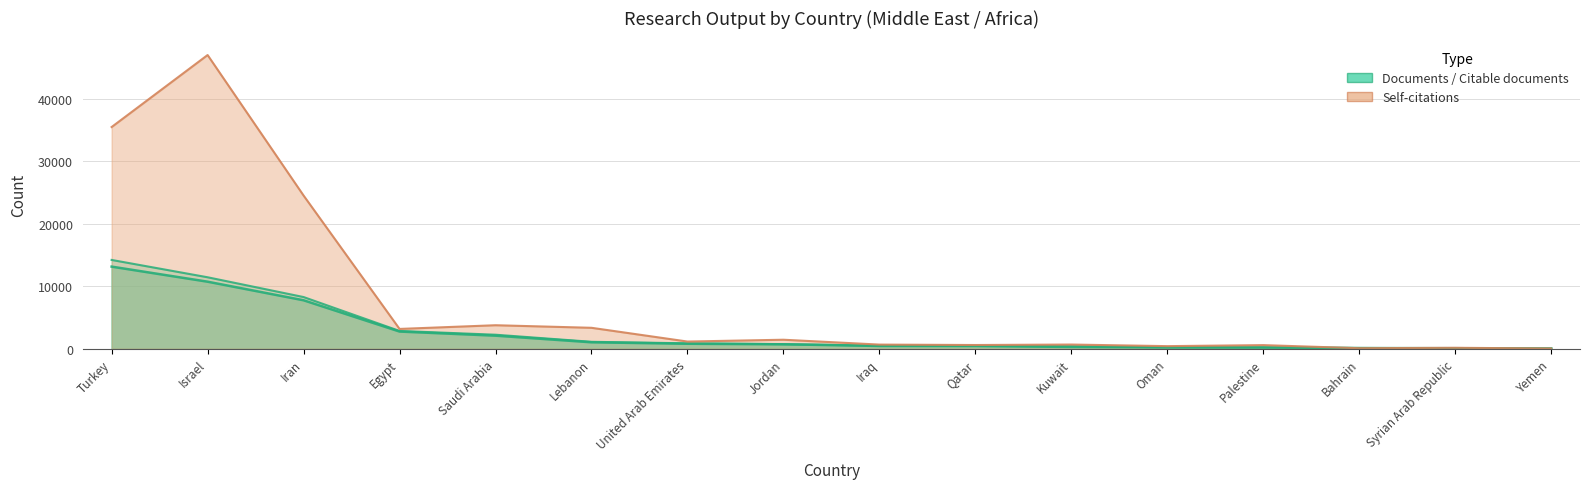

Which series changed the most between Qatar and Syrian Arab Republic?

Self-citations